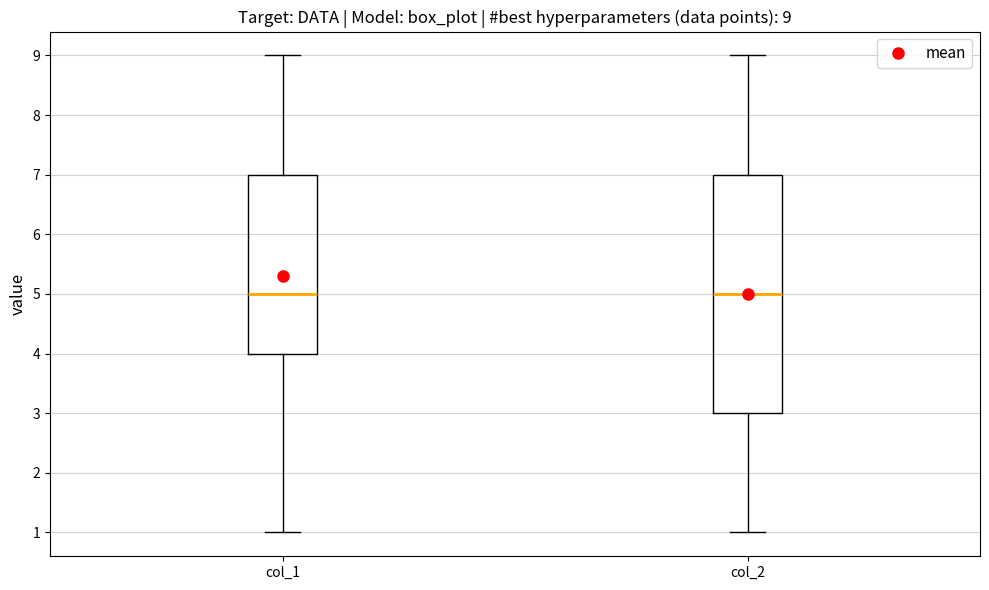

Comparing the boxes themselves (not the whiskers), which one is the tallest?

col_2